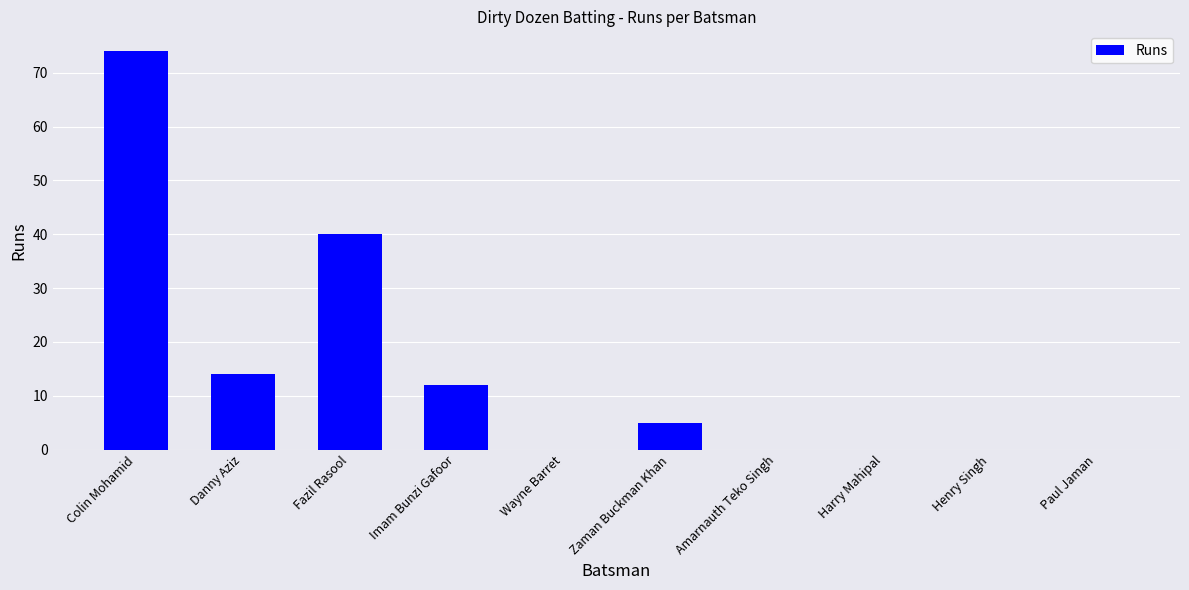

Reading left to right, extract all data points from this chart.

Colin Mohamid=74	Danny Aziz=14	Fazil Rasool=40	Imam Bunzi Gafoor=12	Wayne Barret=0	Zaman Buckman Khan=5	Amarnauth Teko Singh=0	Harry Mahipal=0	Henry Singh=0	Paul Jaman=0